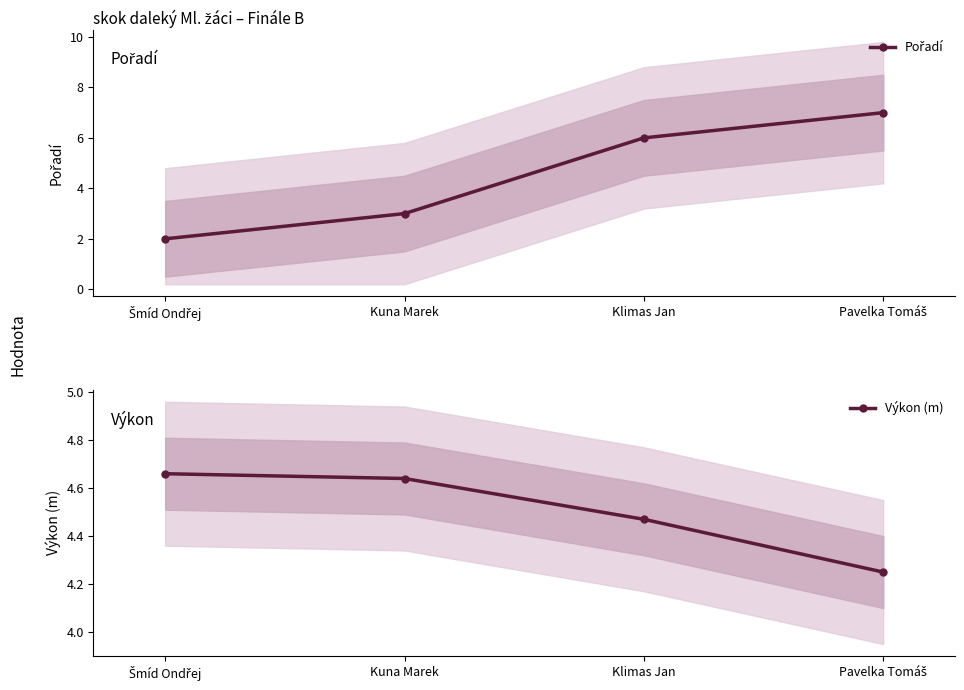

The value of Výkon (m) at Pavelka Tomáš is 4.2. True or false?

True